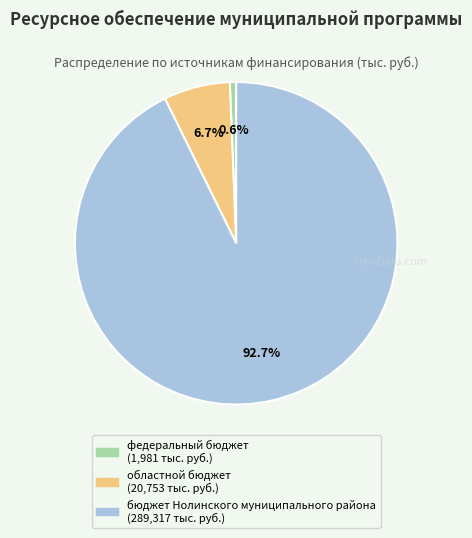

Which has a higher value, федеральный бюджет or бюджет Нолинского муниципального района?

бюджет Нолинского муниципального района